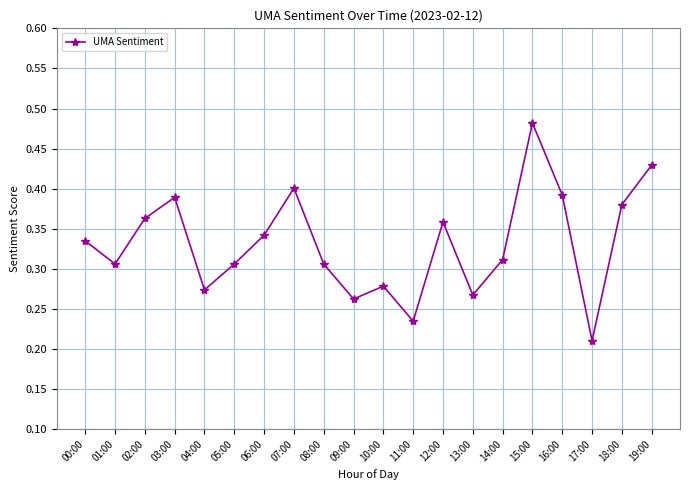

What is the label of the 2nd point from the right?

18:00